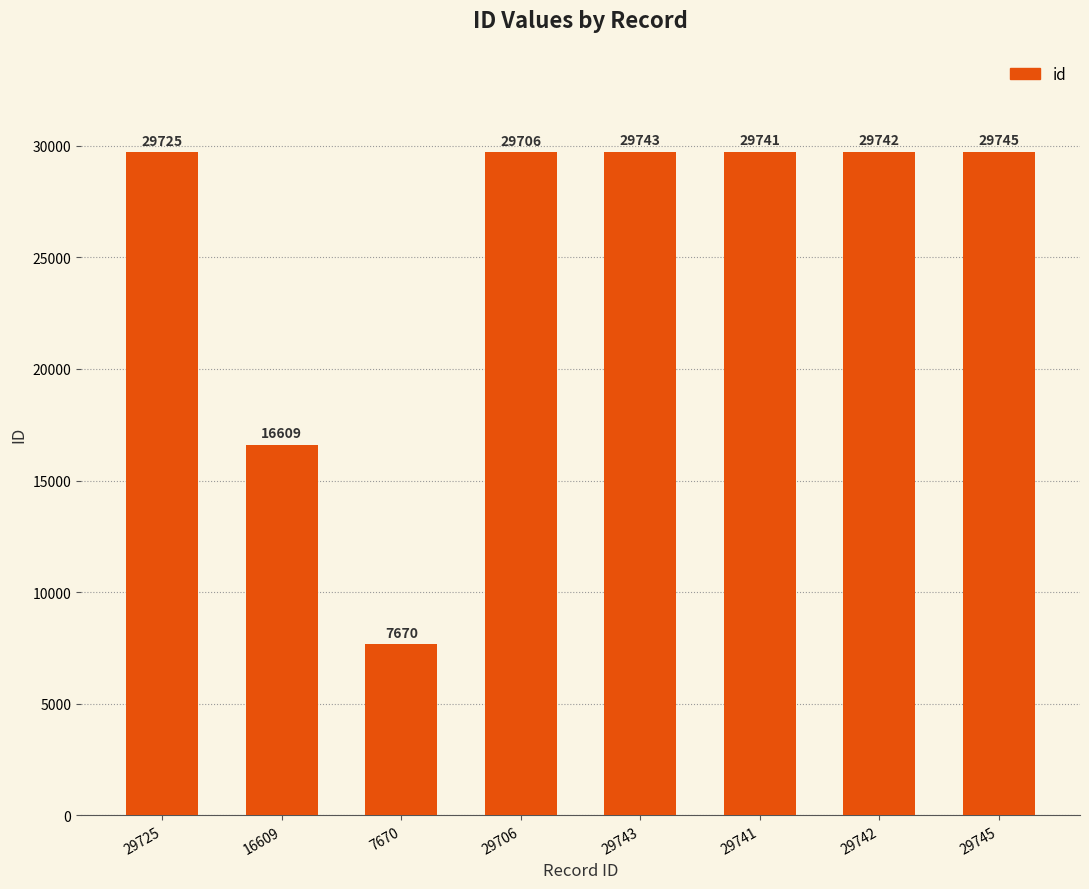

Between 29725 and 29745, which is larger?

29745